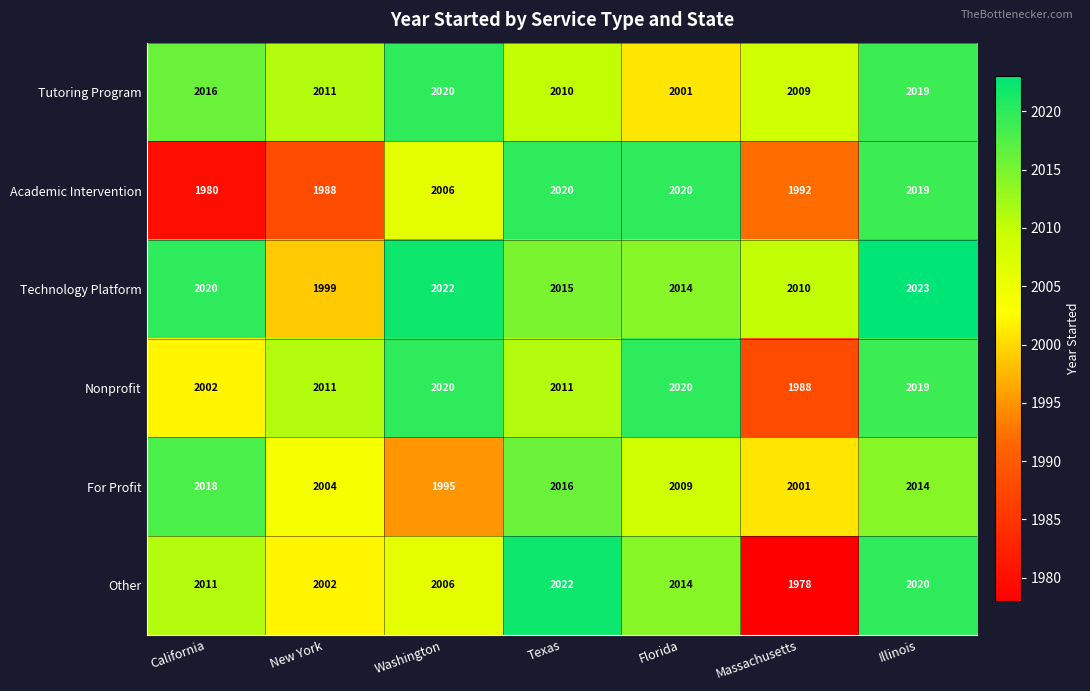

At which label does Technology Platform first exceed 2015?

California